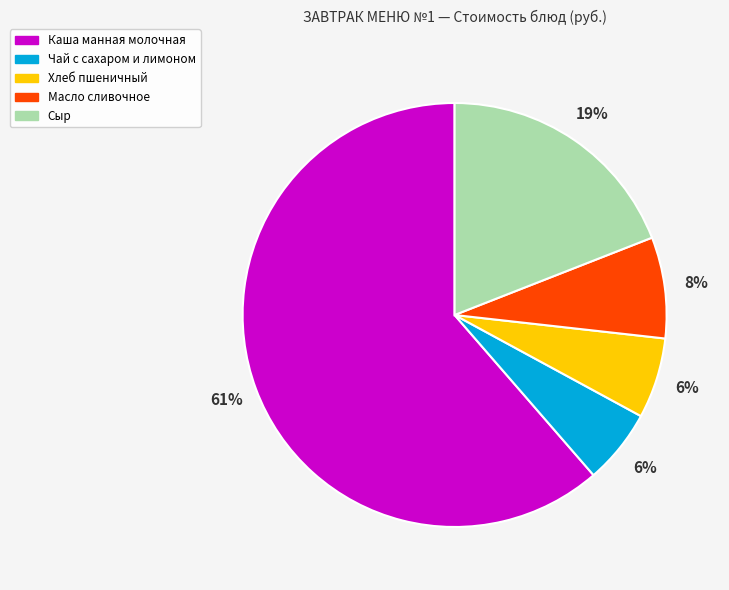

To the nearest percent, what portion does Сыр represent?

19%